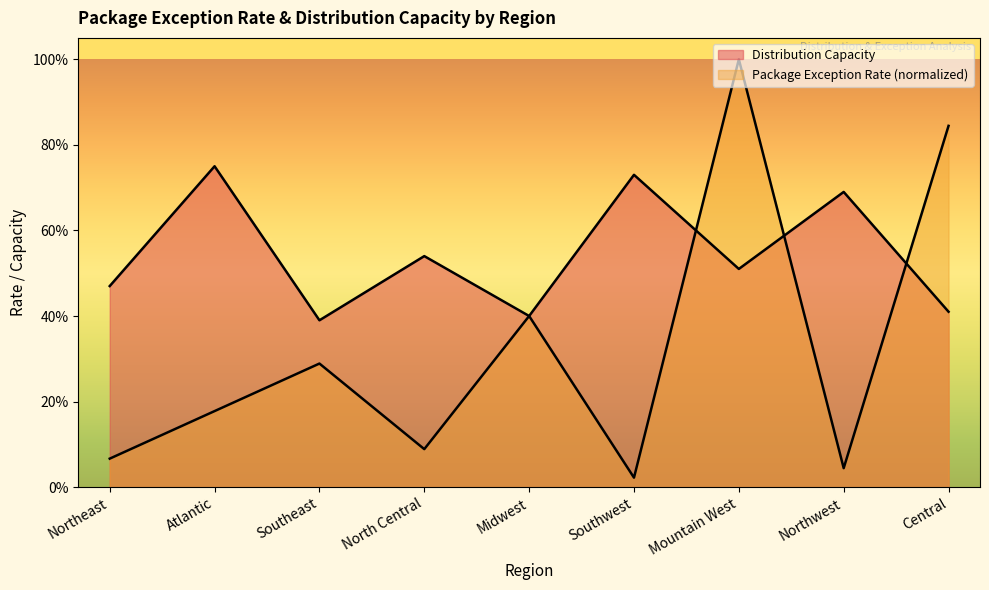

True or false: Package Exception Rate has a value of 0.0 at Southwest.

False